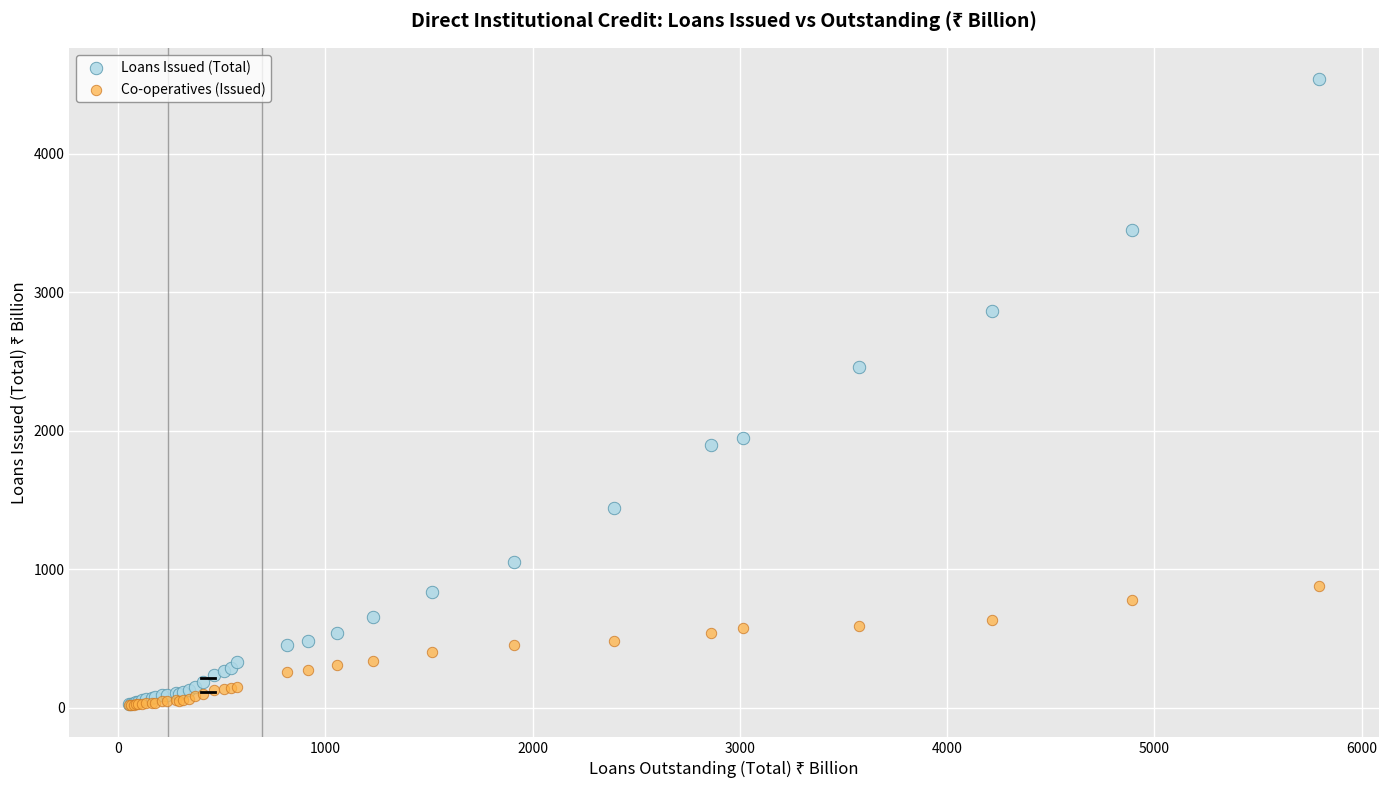

Which series contains the highest Y value?

Loans Issued (Total)